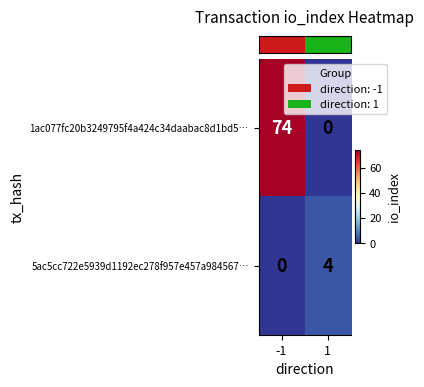

Is it true that 5ac5cc722e5939d1192ec278f957e457a984567… equals 6 at 1?

False